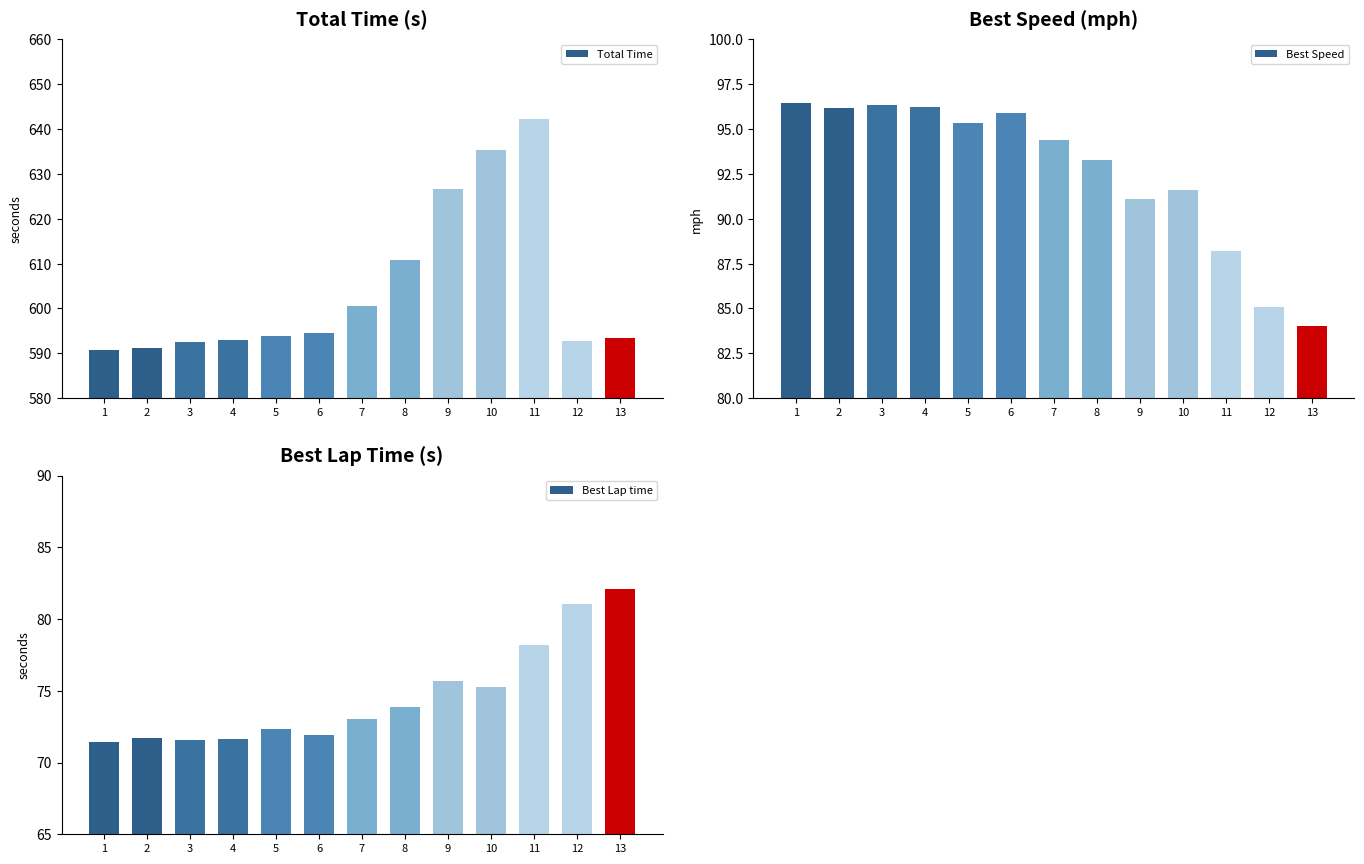

Rank the series by their maximum value, from lowest to highest.

Best Lap time, Best Speed, Total Time